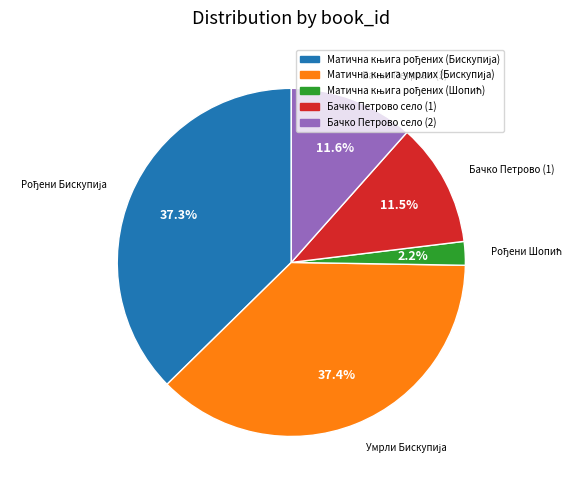

Count the number of slices in the pie.

5